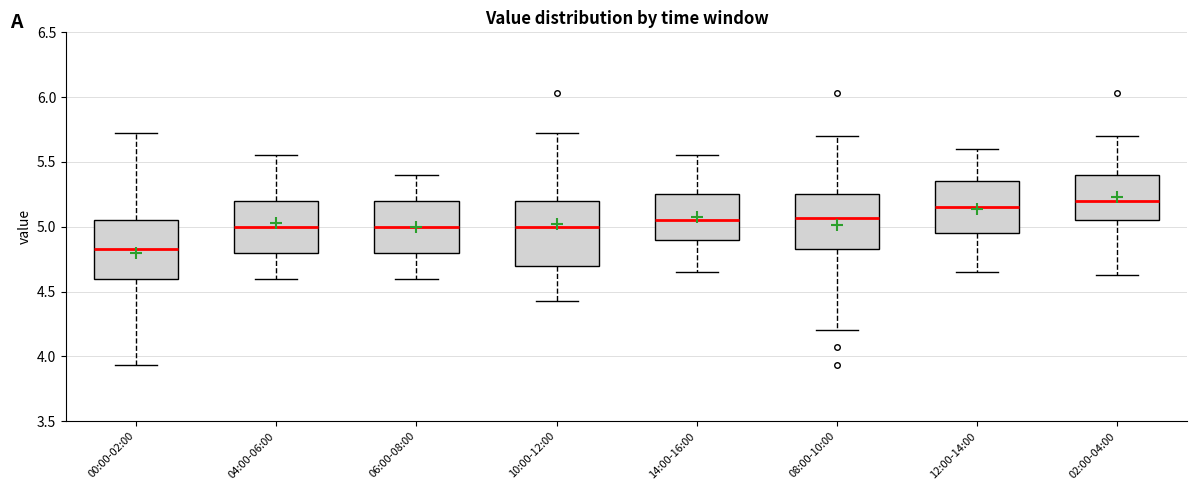

Reading left to right, read every box against the y-axis: the position of its median line, the range the box covers, and the ends of its whiskers. The values are not printed on the chart, so give them approximately, as read against the axis.

00:00-02:00: median 4.85, box 4.60 to 5.05, whiskers 3.95 to 5.70
04:00-06:00: median 5.00, box 4.80 to 5.20, whiskers 4.60 to 5.55
06:00-08:00: median 5.00, box 4.80 to 5.20, whiskers 4.60 to 5.40
10:00-12:00: median 5.00, box 4.70 to 5.20, whiskers 4.45 to 5.70
14:00-16:00: median 5.05, box 4.90 to 5.25, whiskers 4.65 to 5.55
08:00-10:00: median 5.05, box 4.85 to 5.25, whiskers 4.20 to 5.70
12:00-14:00: median 5.15, box 4.95 to 5.35, whiskers 4.65 to 5.60
02:00-04:00: median 5.20, box 5.05 to 5.40, whiskers 4.65 to 5.70